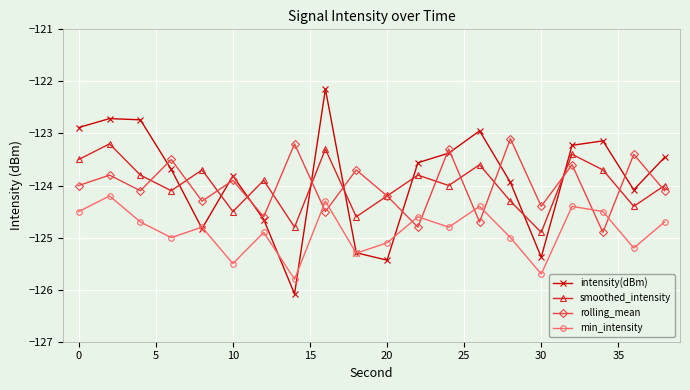

Which series has the largest total across all categories?

intensity(dBm)